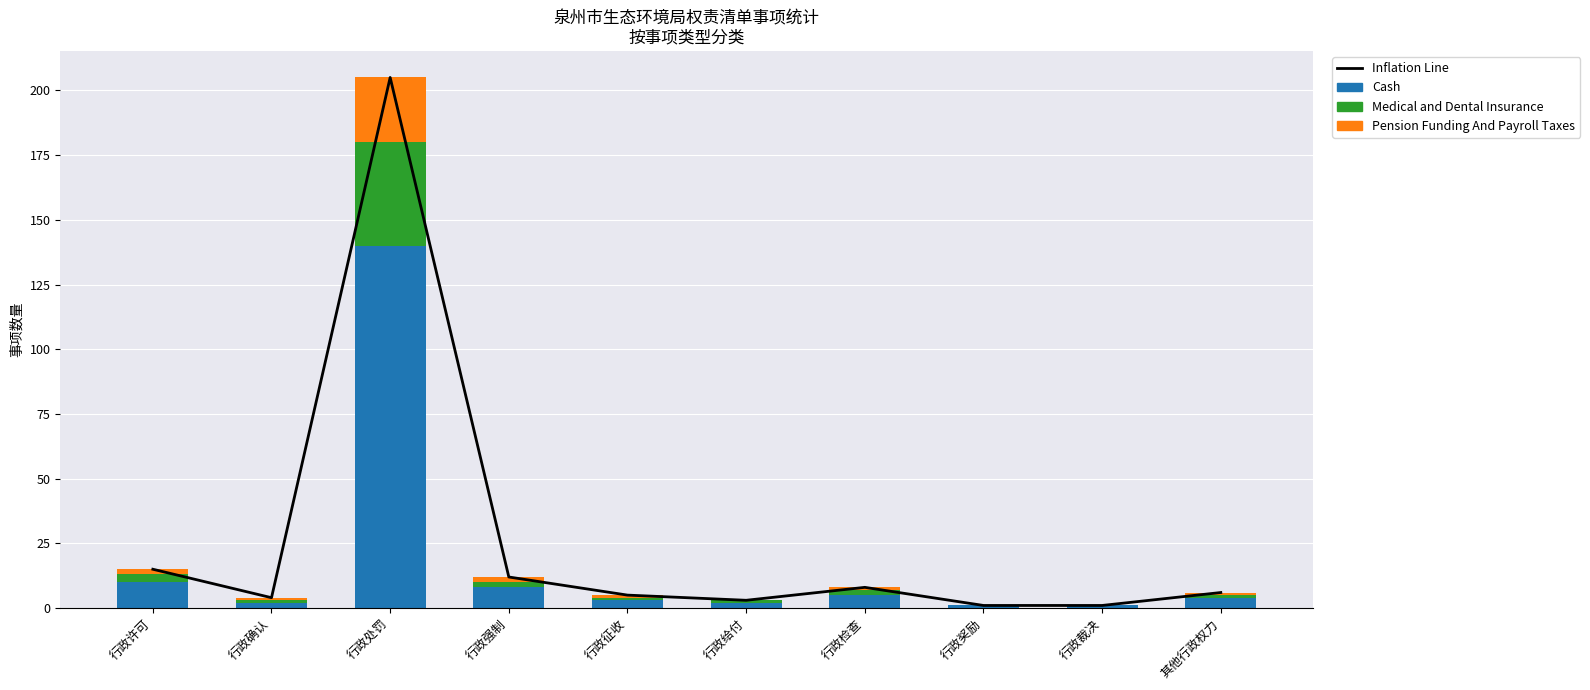

What is the difference between the Inflation Line values at 行政许可 and 行政处罚?

190